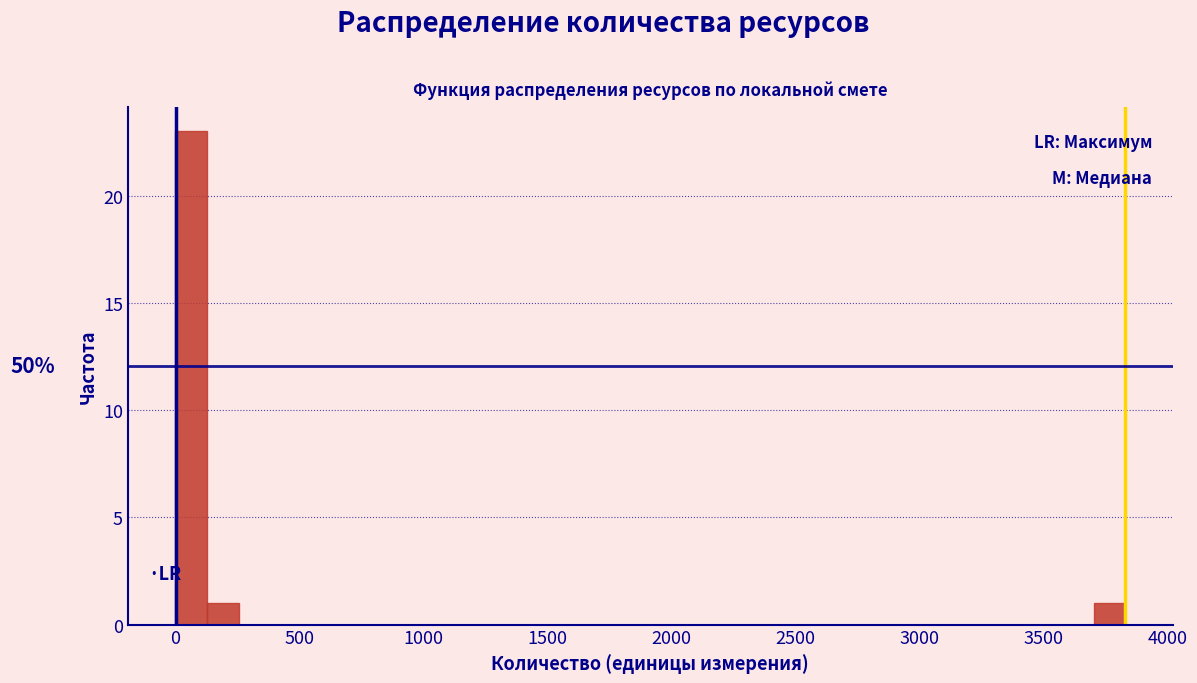

Around what value on the x-axis is the tallest bar? Give the approximate position of its centre, as read against the axis.

50